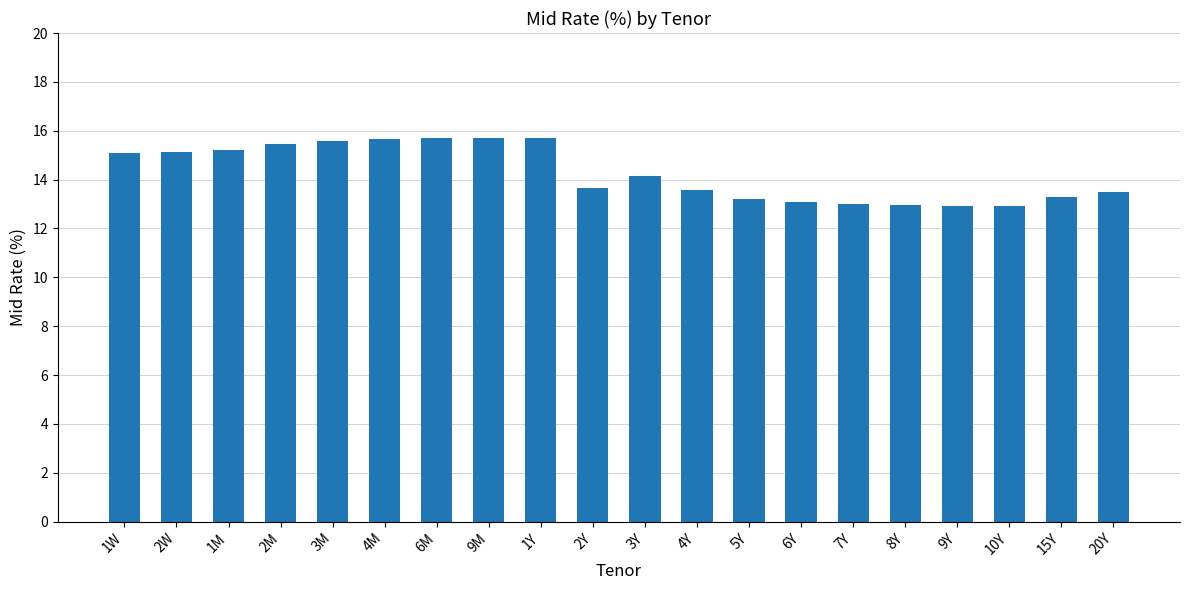

What is the label of the 12th bar from the right?

1Y